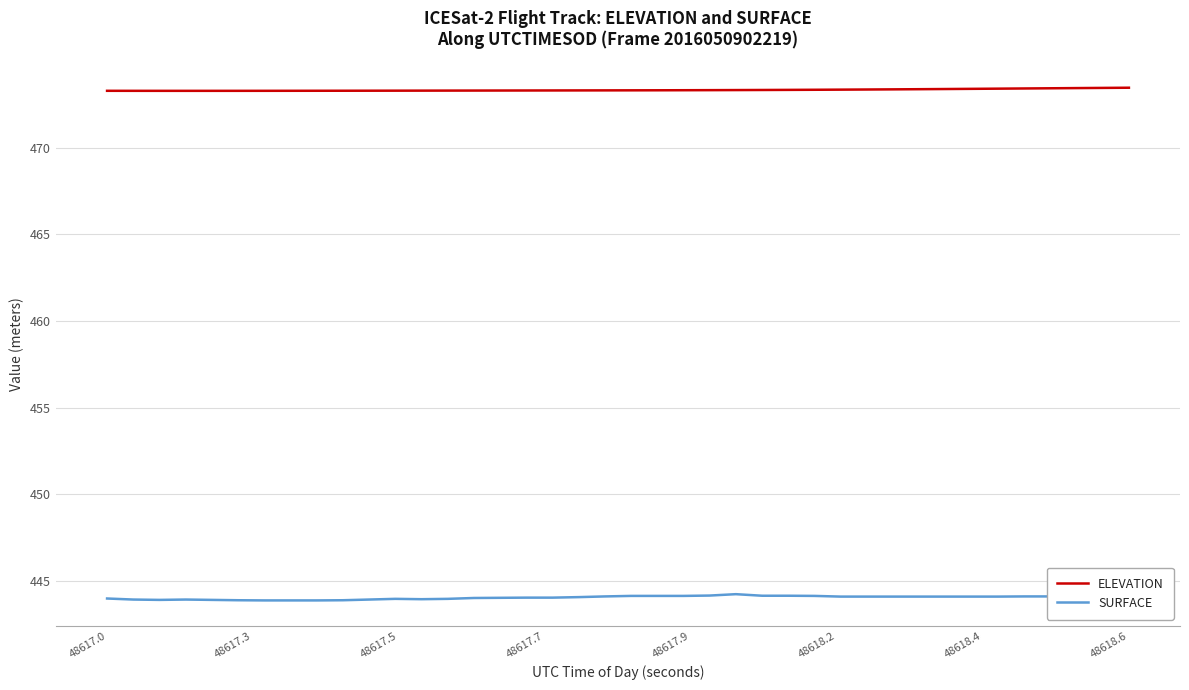

List the series in order of their overall mean, lowest first.

SURFACE, ELEVATION